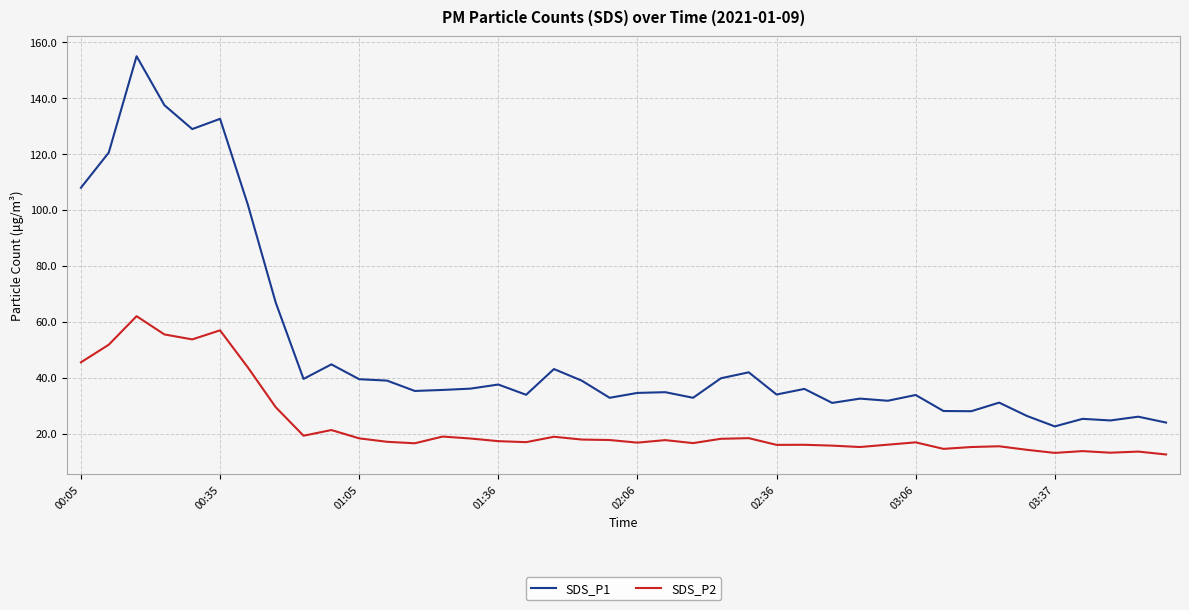

True or false: SDS_P2 and SDS_P1 intersect in this chart.

False